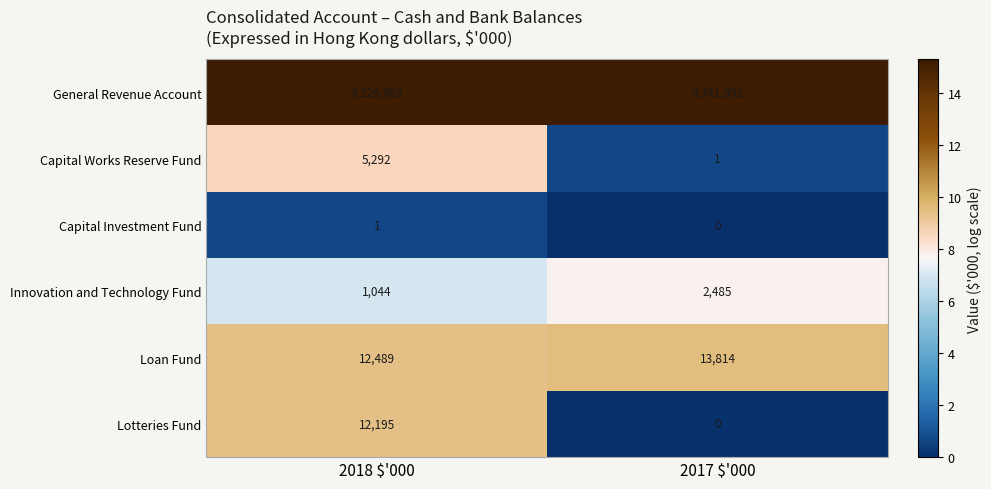

What is the difference between the maximum and minimum values in the Lotteries Fund series?

12195